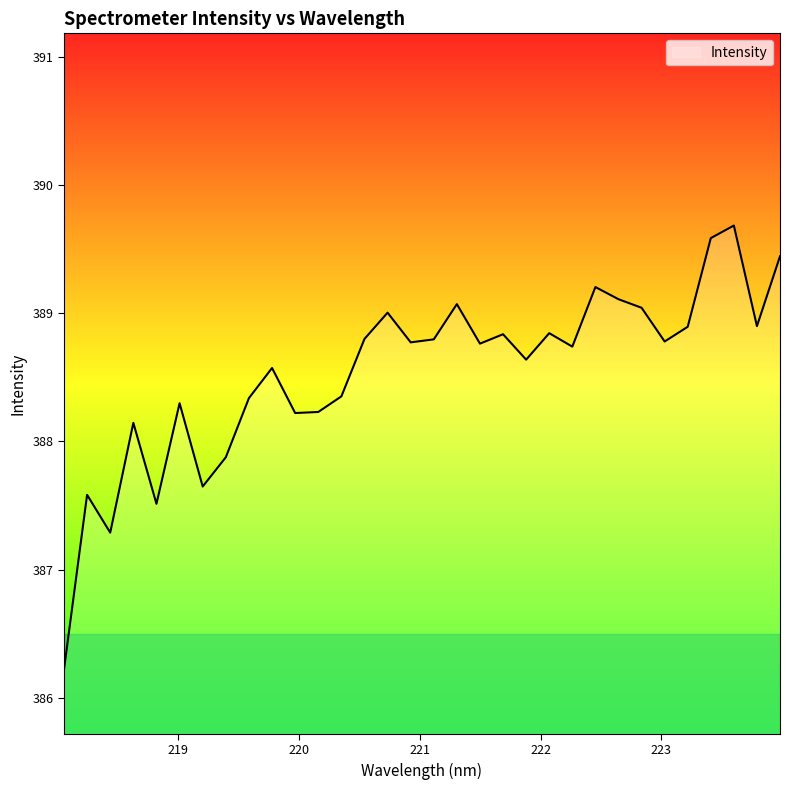

How many lines are shown in the chart?

1